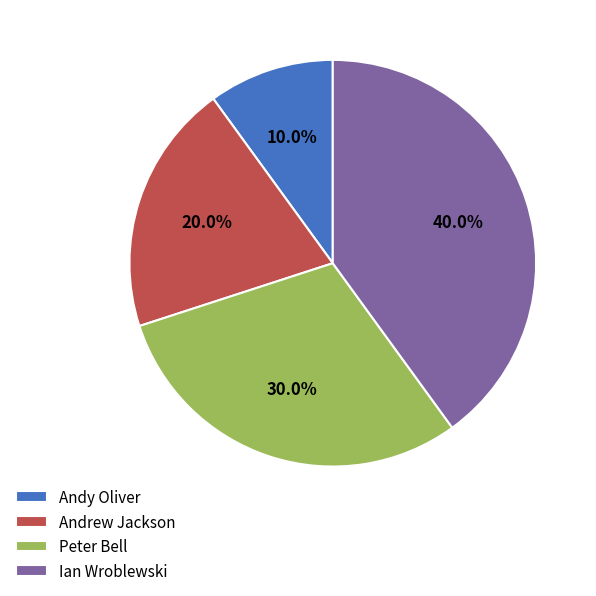

How many slices are in this pie chart?

4